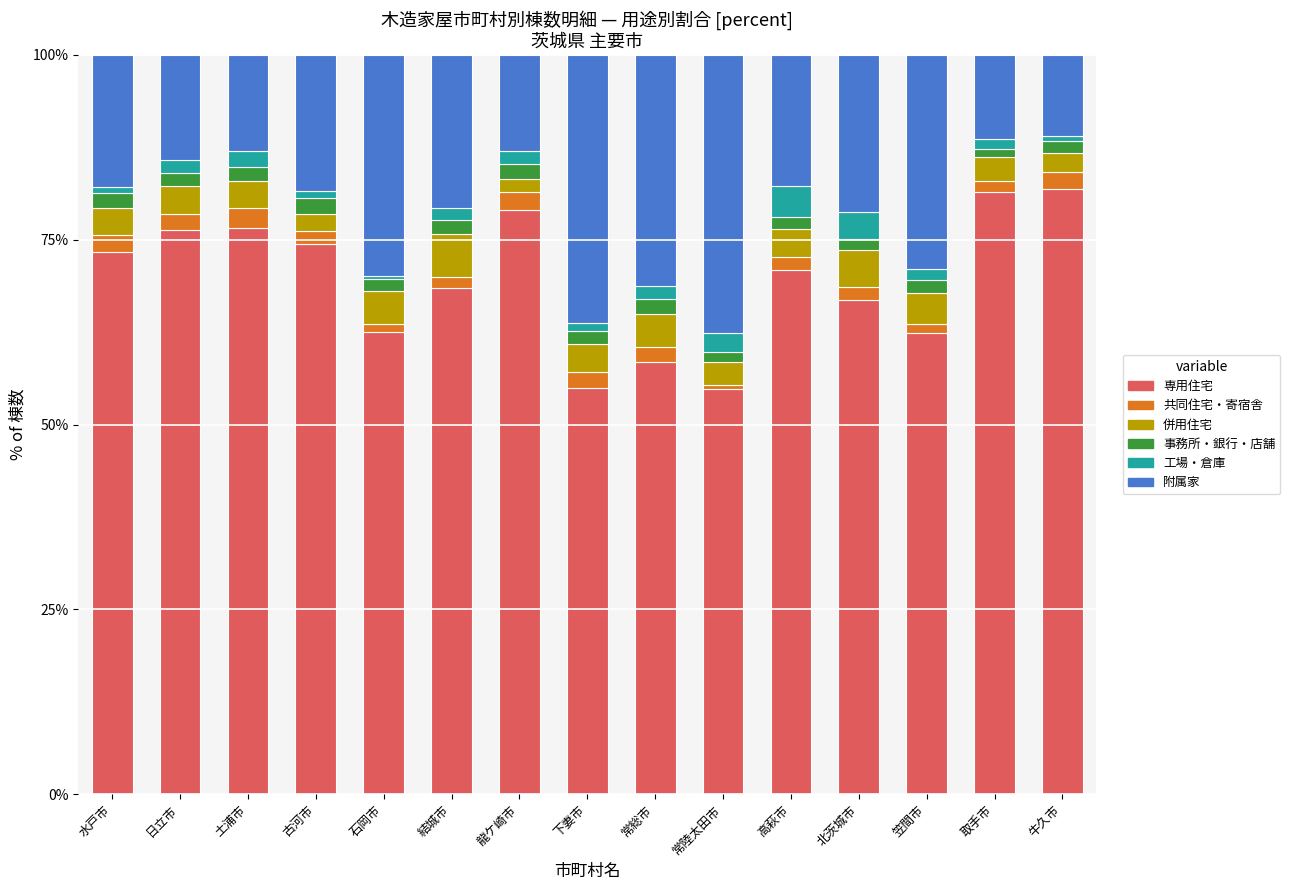

What is the maximum value for 専用住宅?

81.8